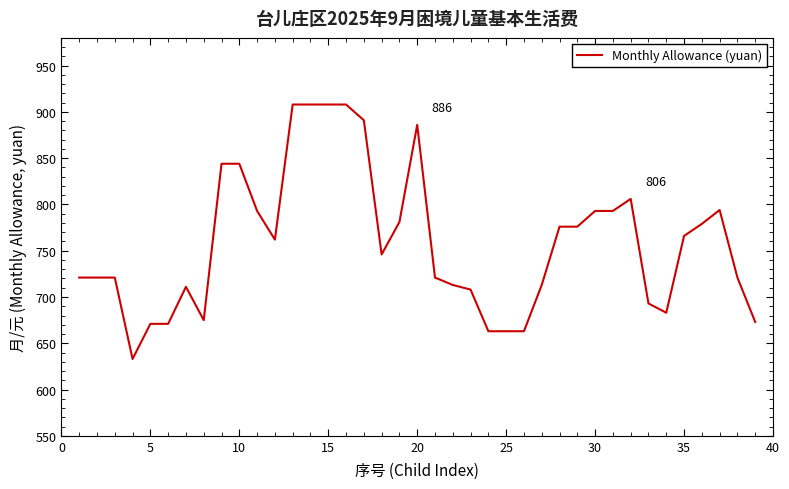

What is the difference between the maximum and minimum values?

275